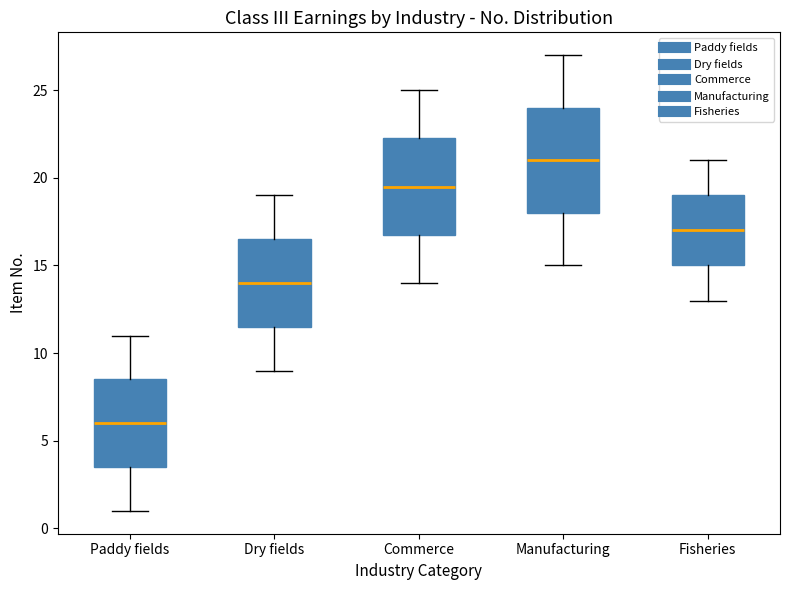

Reading left to right, read every box against the y-axis: the position of its median line, the range the box covers, and the ends of its whiskers. The values are not printed on the chart, so give them approximately, as read against the axis.

Paddy fields: median 6.0, box 3.5 to 8.5, whiskers 1.0 to 11.0
Dry fields: median 14.0, box 11.5 to 16.5, whiskers 9.0 to 19.0
Commerce: median 19.5, box 17.0 to 22.5, whiskers 14.0 to 25.0
Manufacturing: median 21.0, box 18.0 to 24.0, whiskers 15.0 to 27.0
Fisheries: median 17.0, box 15.0 to 19.0, whiskers 13.0 to 21.0